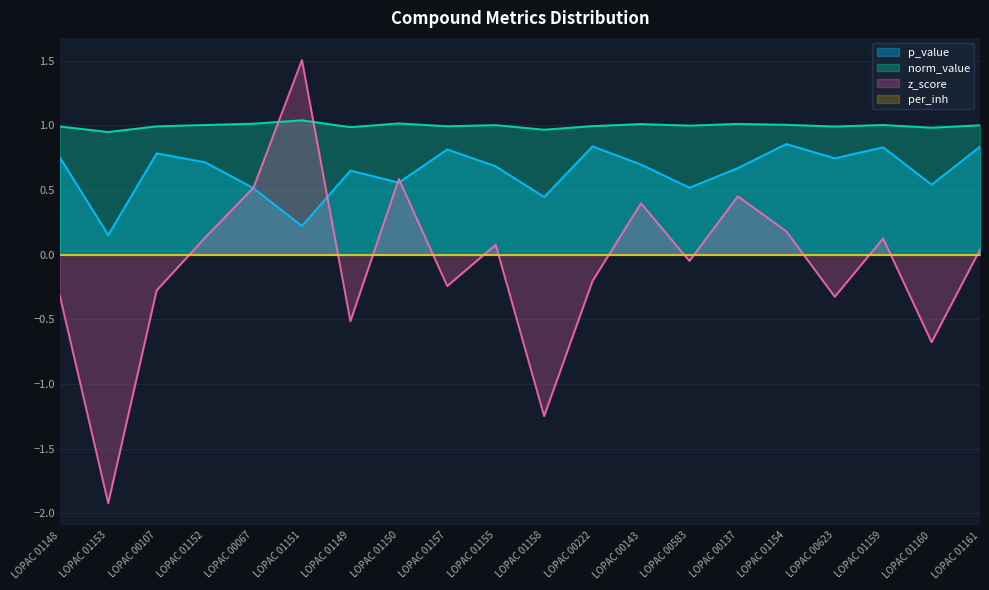

At how many categories does at least one series exceed -1?

20